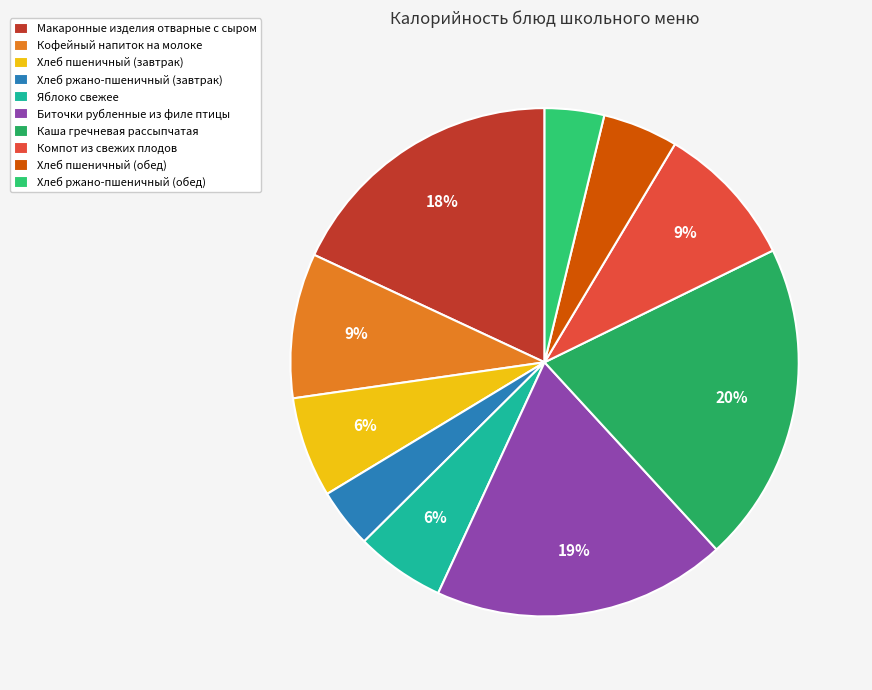

To the nearest percent, what is the difference between the largest and smallest slice percentages?

17%